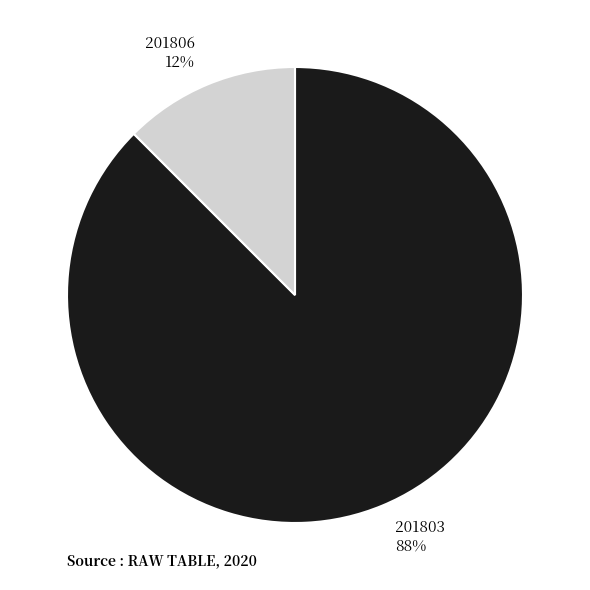

Which has a higher value, 201806 12% or 201803 88%?

201803 88%